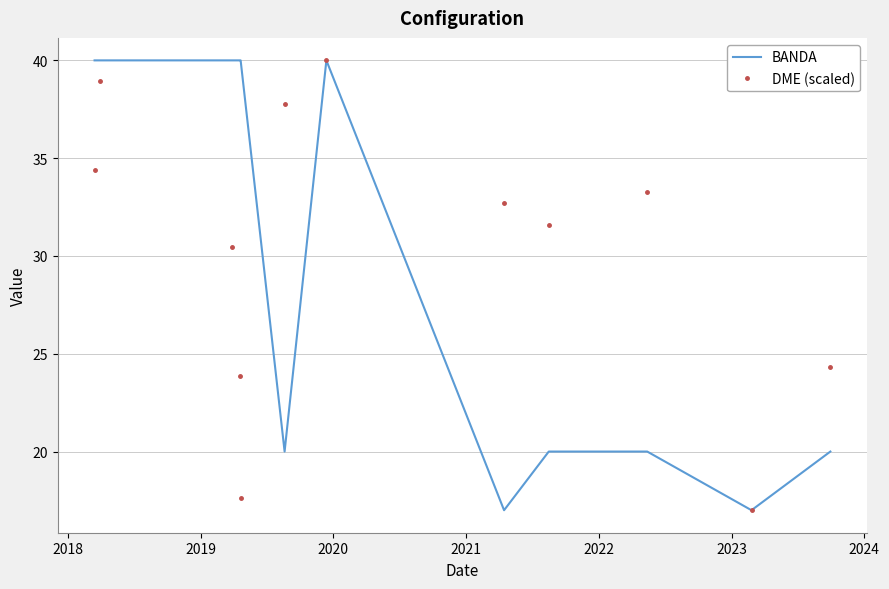

Rank the series by their average value, from lowest to highest.

BANDA, DME (scaled)